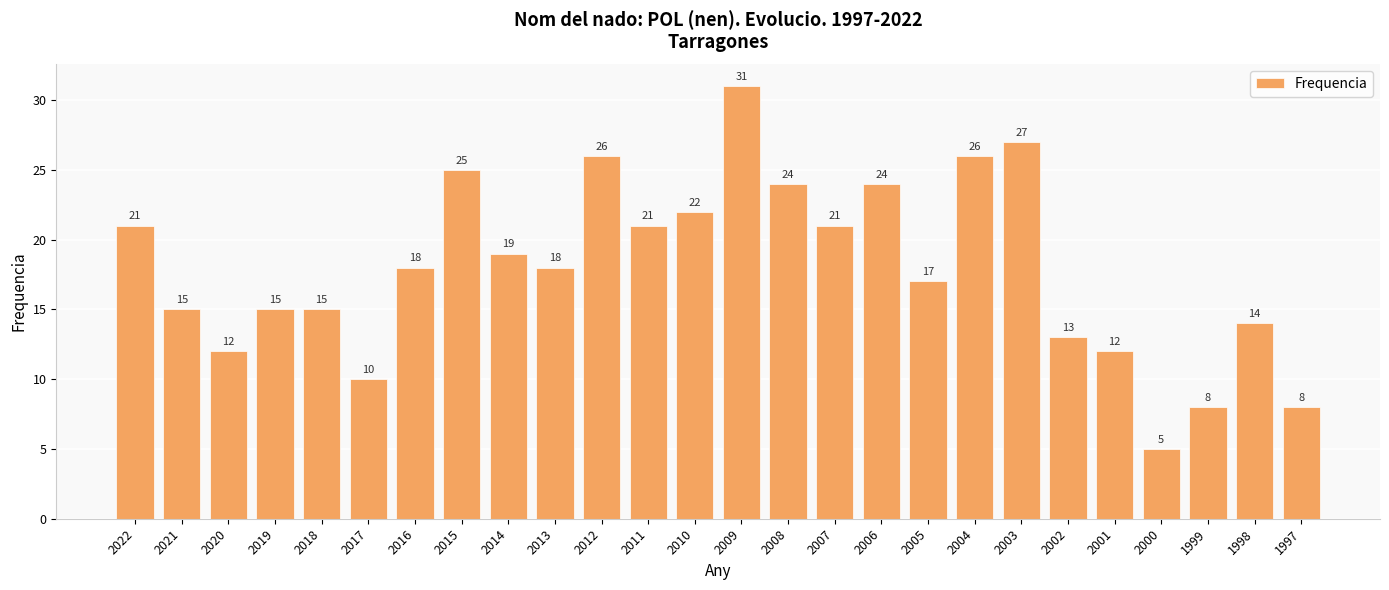

Read the value at 2005.

17